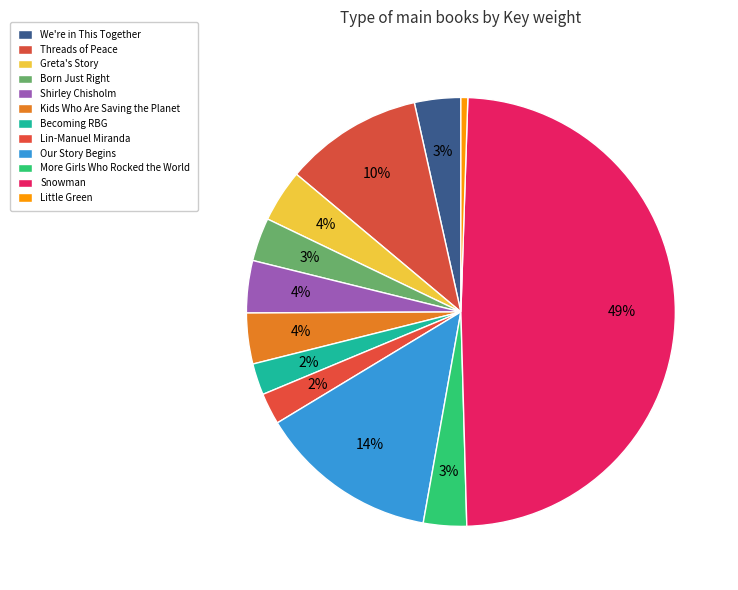

How many slices are in this pie chart?

12